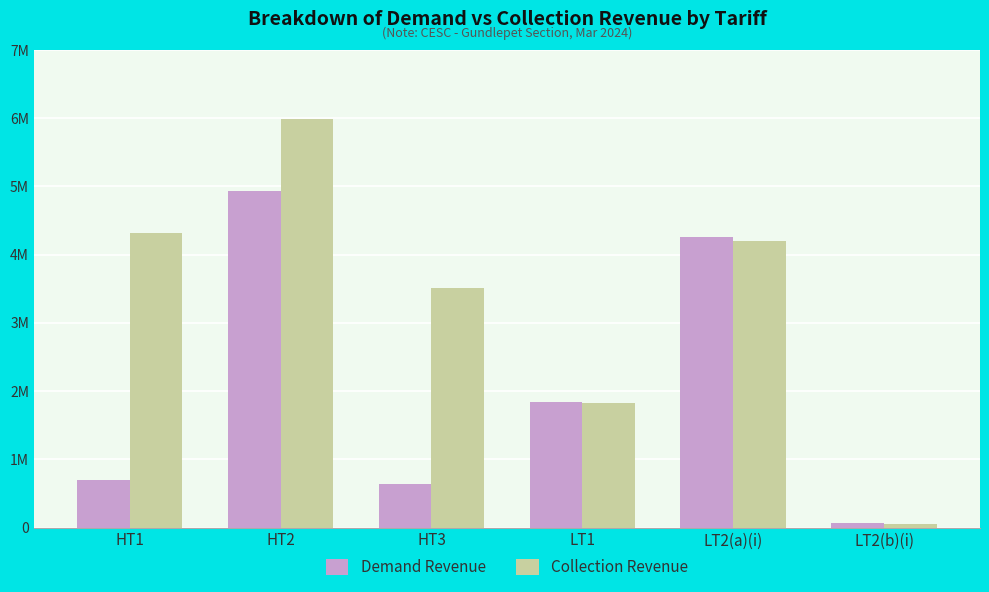

Rank the series by their maximum value, from highest to lowest.

Collection Revenue, Demand Revenue